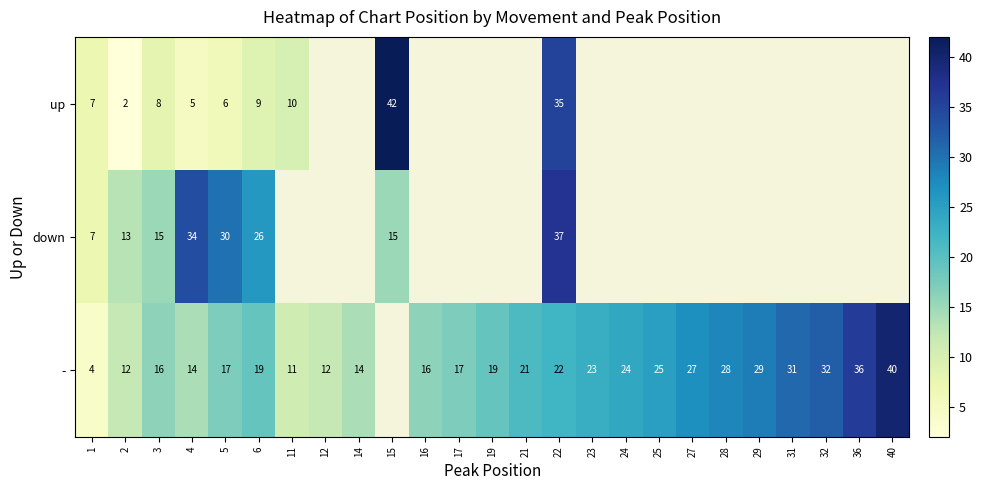

The value of down at 4 is 46. True or false?

False